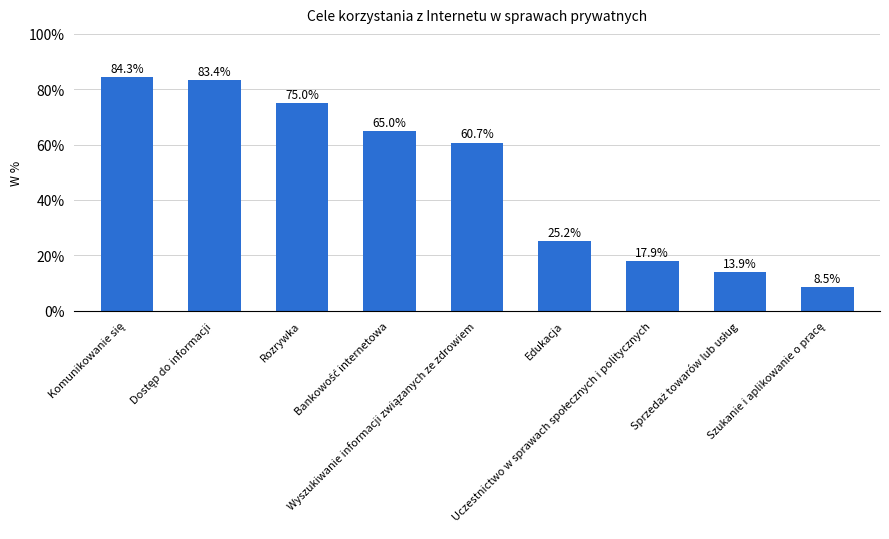

What is the difference between the second highest and minimum values?

74.9